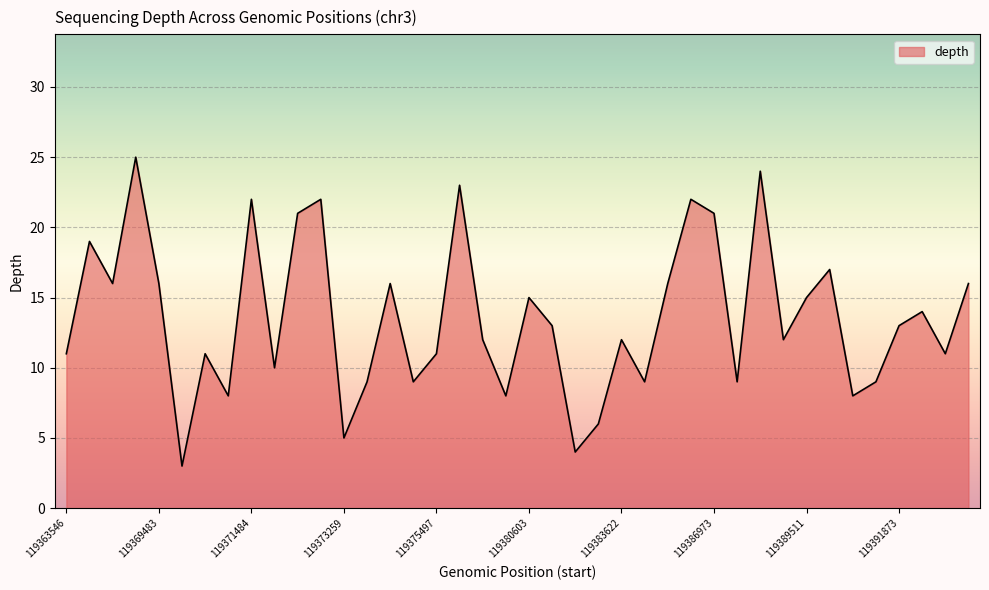

What is the difference between the maximum and minimum values?

22